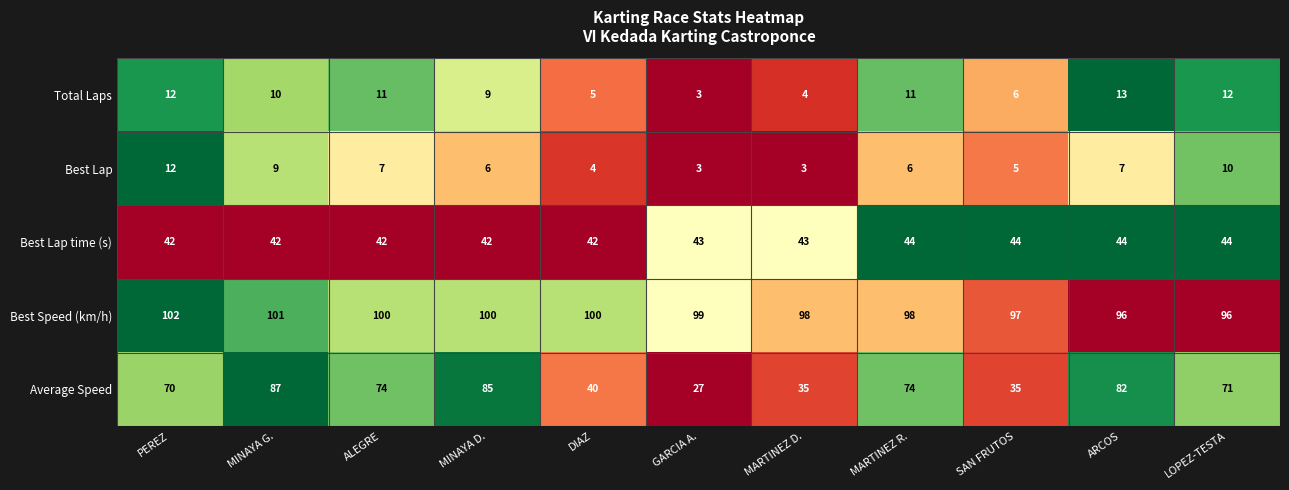

The Average Speed series shows 40 at DIAZ. True or false?

True